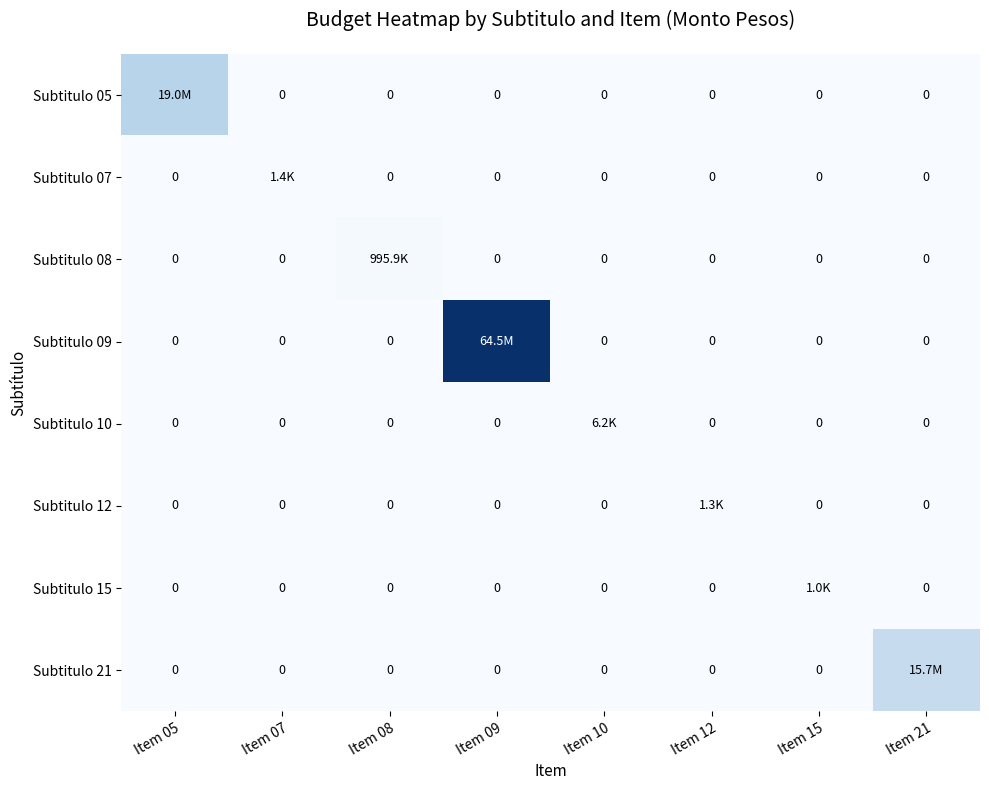

At which label does Subtitulo 15 reach its peak?

Item 15